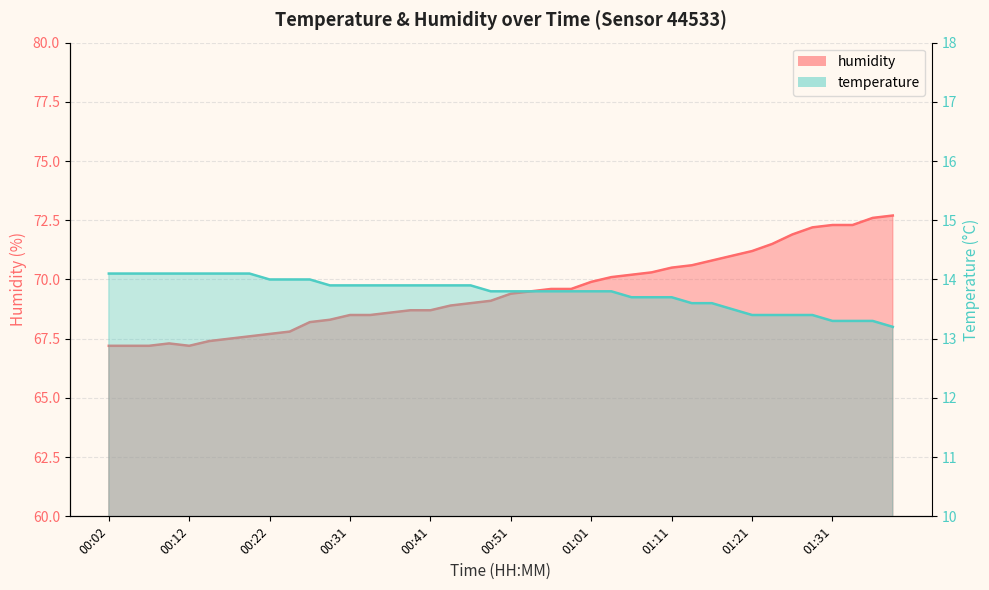

True or false: humidity has a value of 67.3 at 00:09.

True